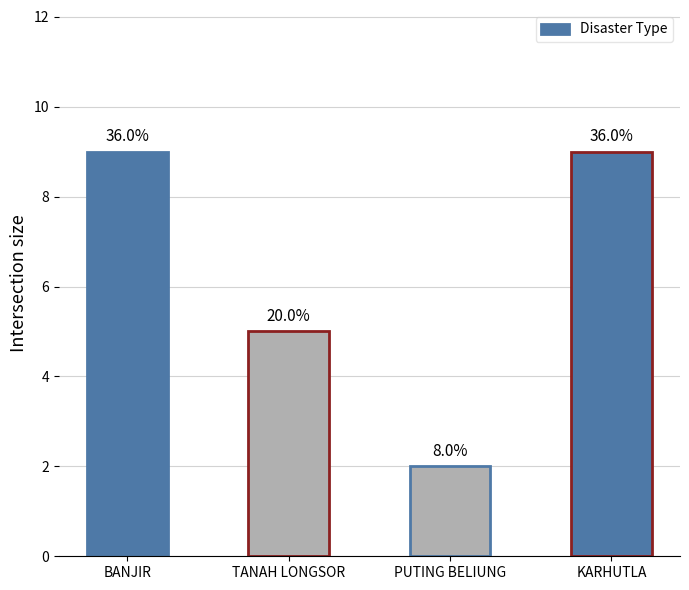

What is the sum of the values at TANAH LONGSOR and PUTING BELIUNG?

7